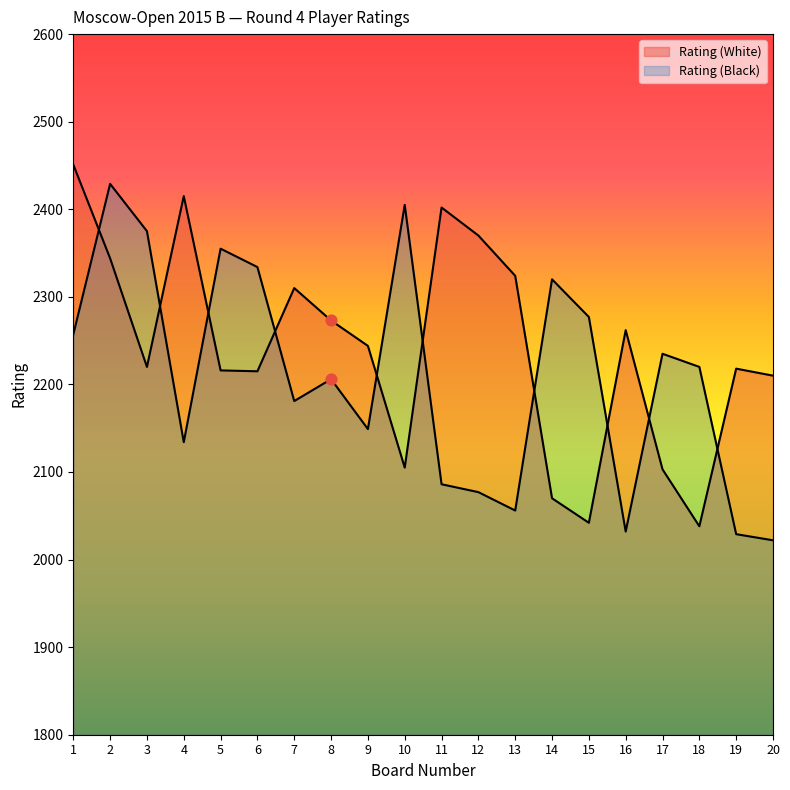

At which category is the sum across all series the highest?

2